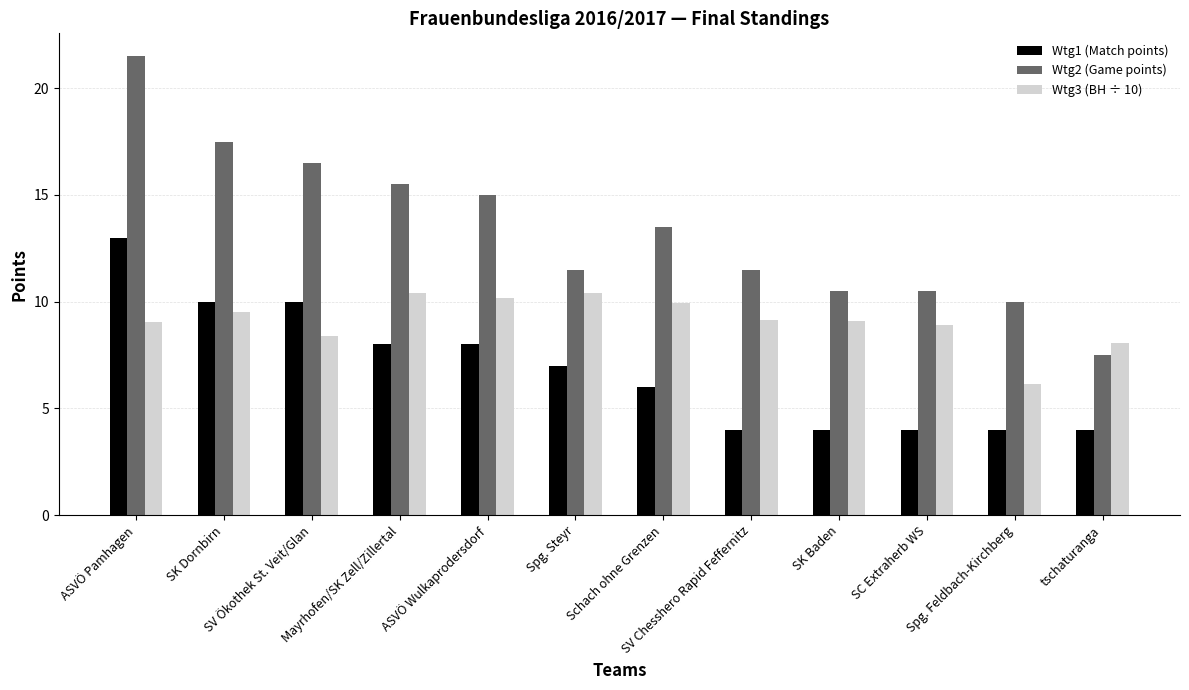

How many values in the Wtg2 (Game points) series are below 13?

6